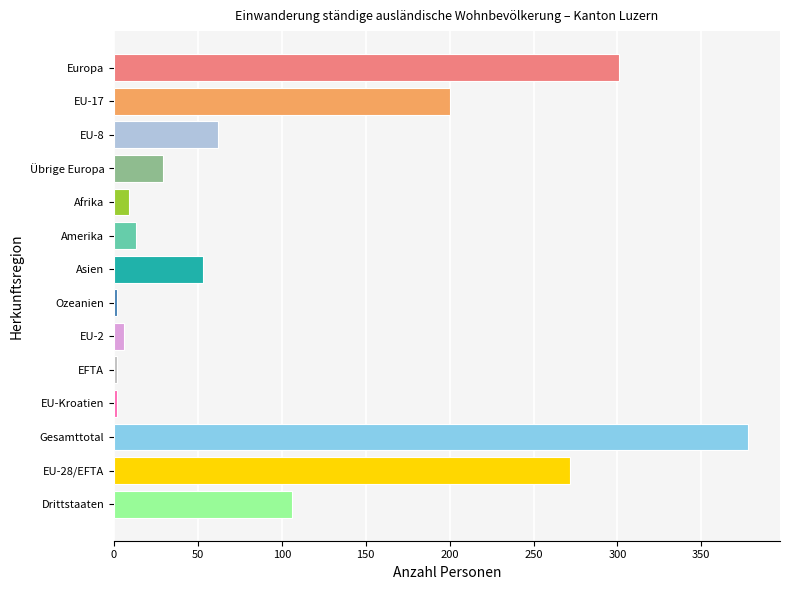

How many bars are there in total?

14